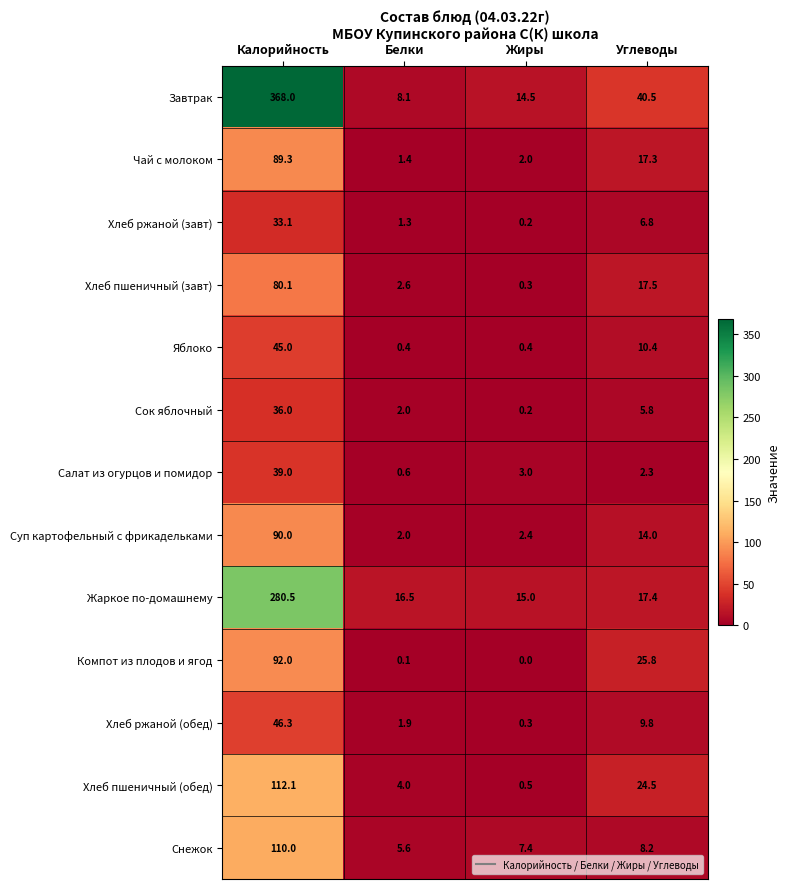

List the series in order of their peak value, lowest first.

Хлеб ржаной (завт), Сок яблочный, Салат из огурцов и помидор, Яблоко, Хлеб ржаной (обед), Хлеб пшеничный (завт), Чай с молоком, Суп картофельный с фрикадельками, Компот из плодов и ягод, Снежок, Хлеб пшеничный (обед), Жаркое по-домашнему, Завтрак